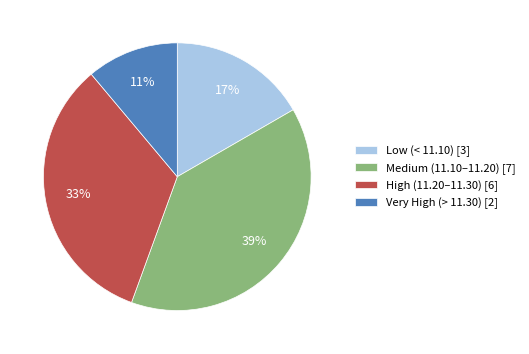

Which slice is the smallest?

Very High (> 11.30) [2]